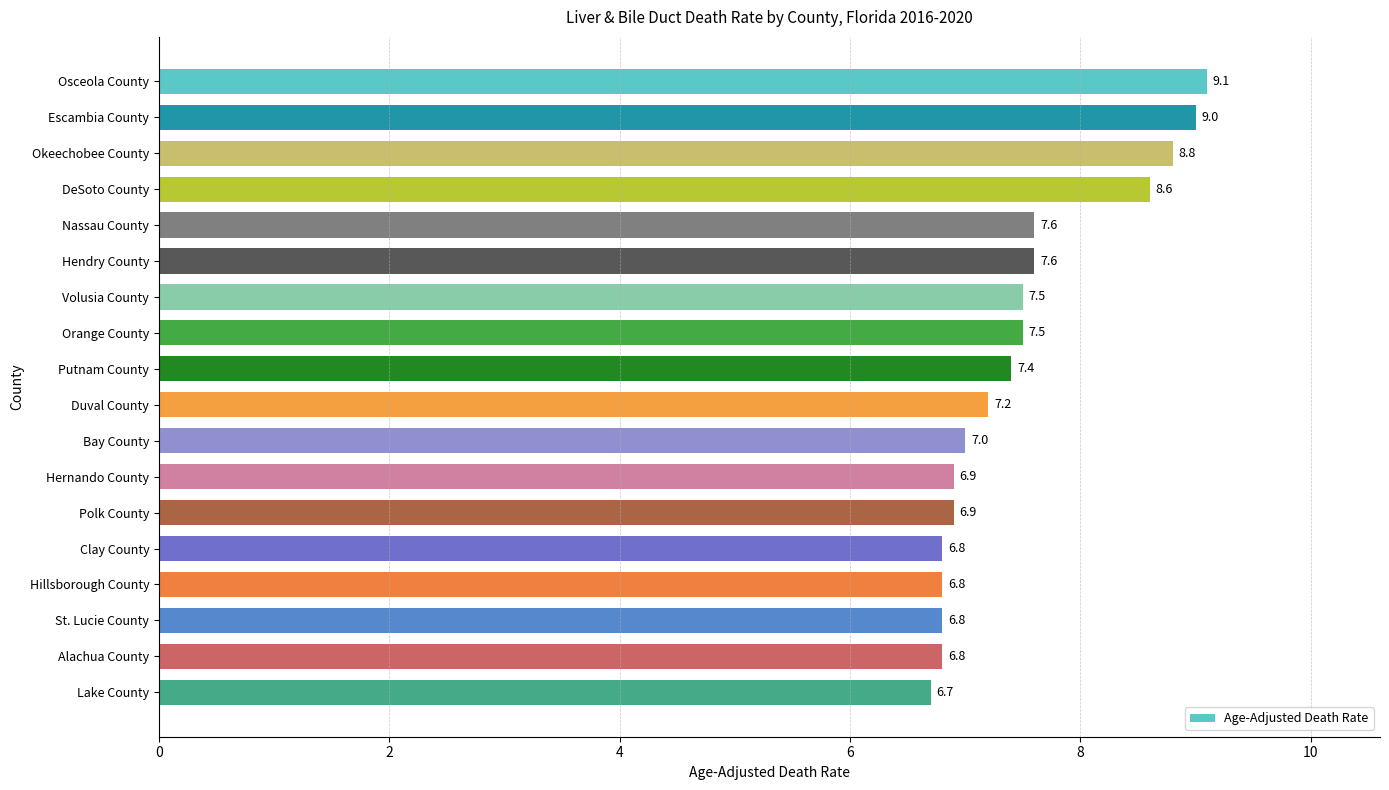

What is the label of the 8th bar from the bottom?

Bay County